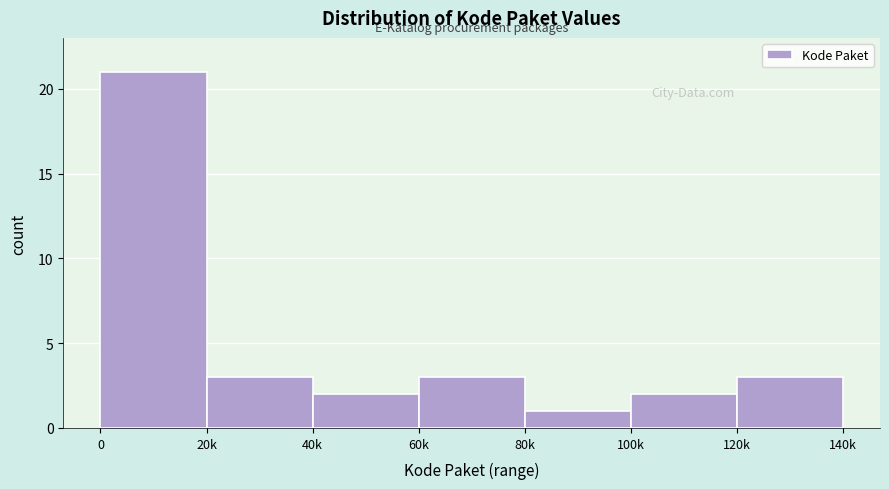

Reading left to right, list all the values displayed in this chart.

0=21	20k=3	40k=2	60k=3	80k=1	100k=2	120k=3